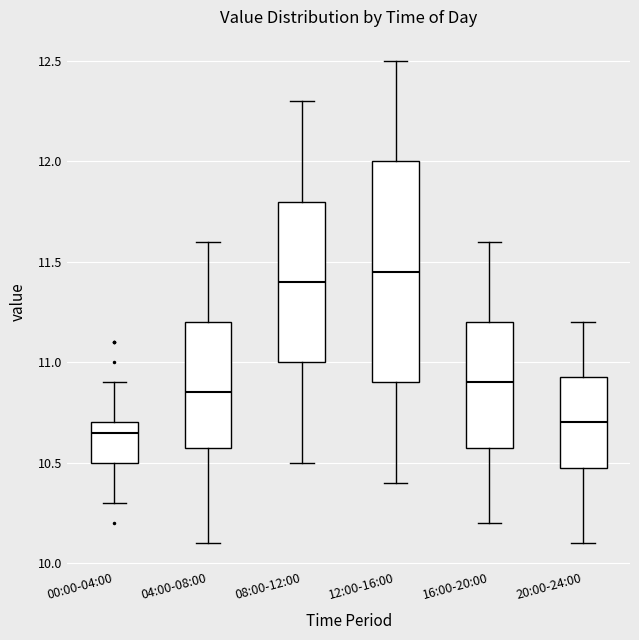

Comparing the boxes themselves (not the whiskers), which one is the tallest?

12:00-16:00